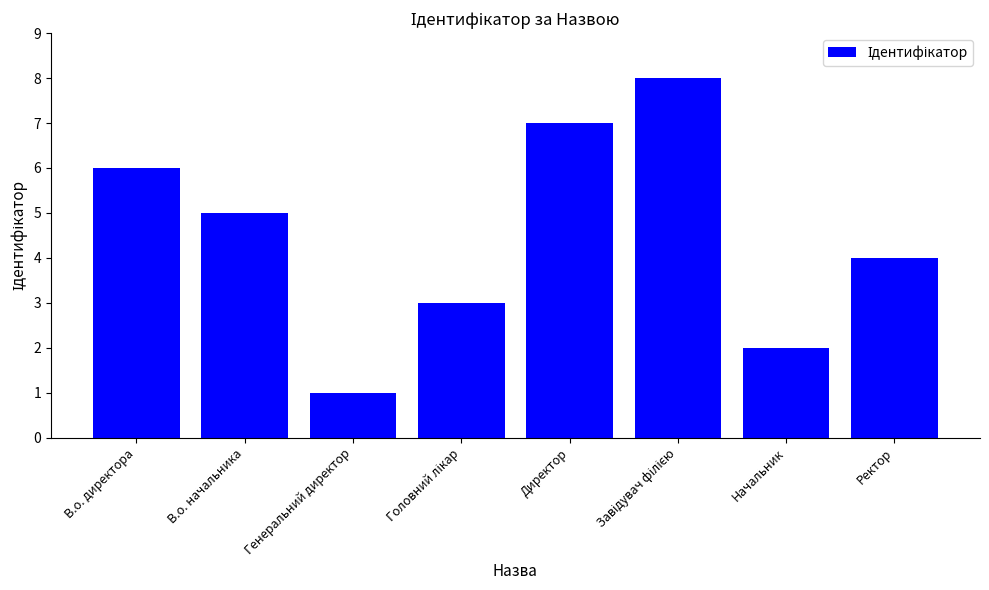

Does the chart contain any negative values?

No